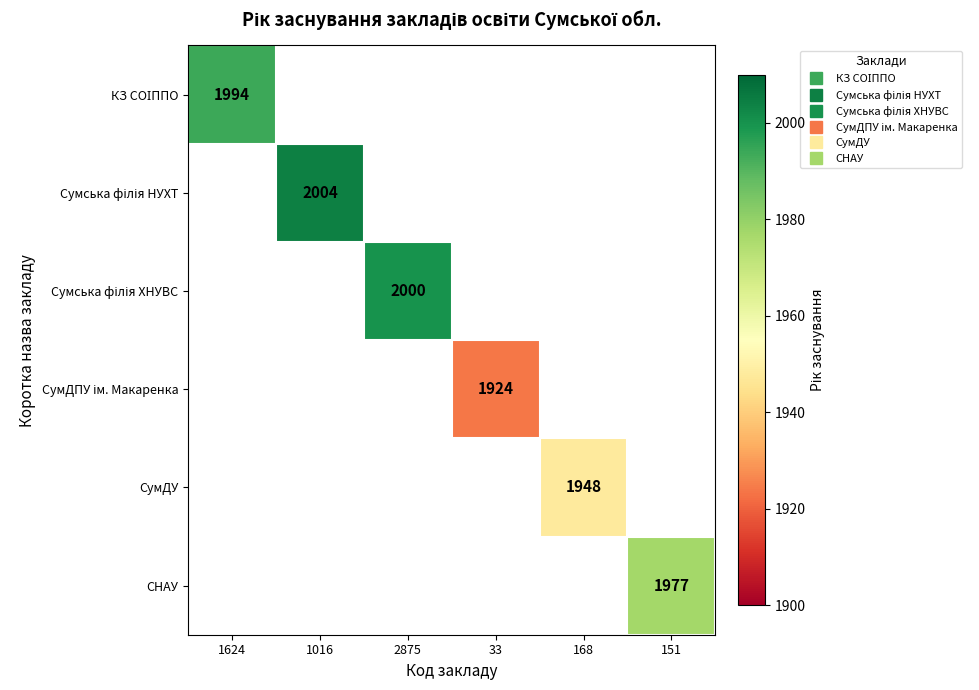

Which category has the highest value in the КЗ СОІППО series?

1624